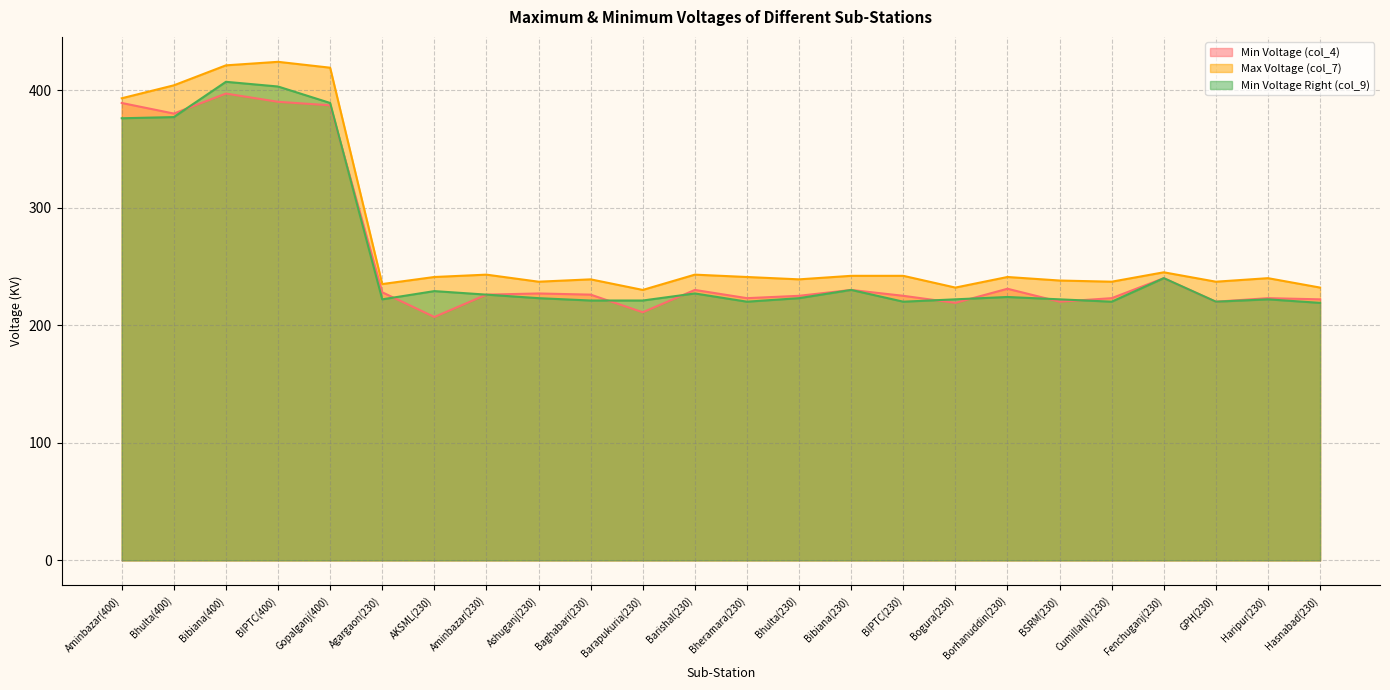

What is the minimum value for Min Voltage Right (col_9)?

219